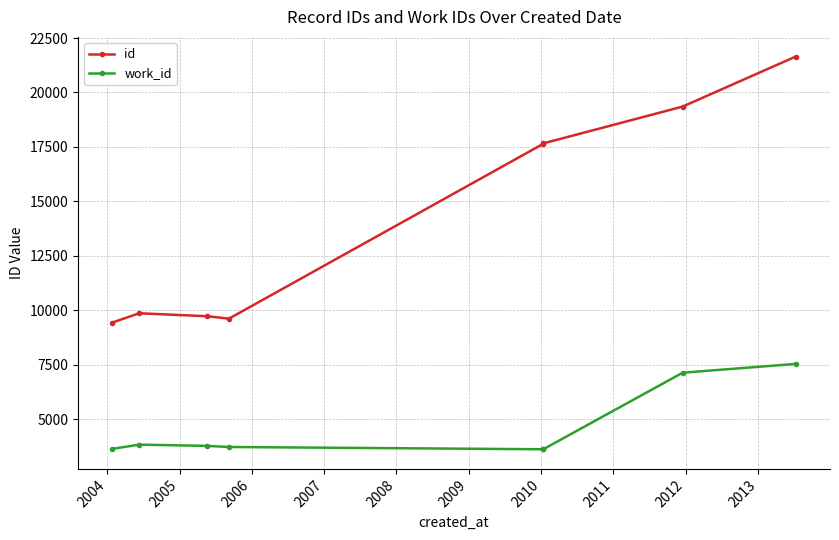

Rank the series by their average value, from lowest to highest.

work_id, id